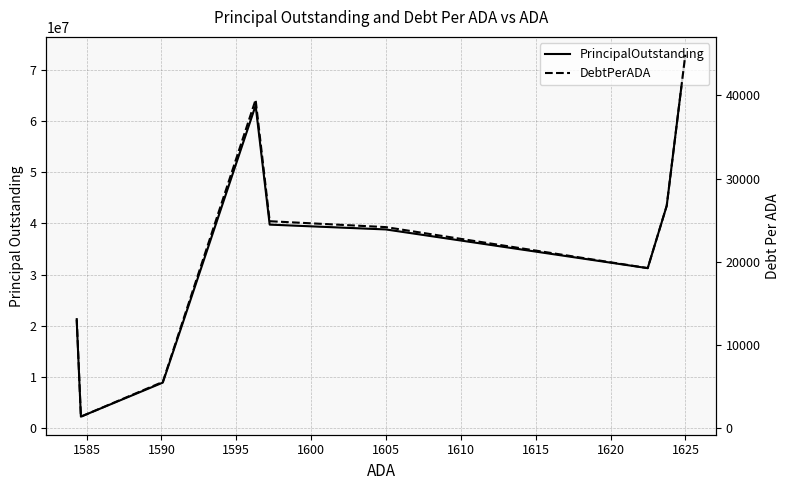

Reading right to left, what are all the values shown in this chart?

PrincipalOutstanding: 72875000.0	43432306.0	31240000.0	38800000.0	39745000.0	63015000.0	8885000.0	2245000.0	20992000.0
DebtPerADA: 44846.4	26748.1	19254.5	24174.6	24883.7	39475.9	5587.7	1416.7	13249.7